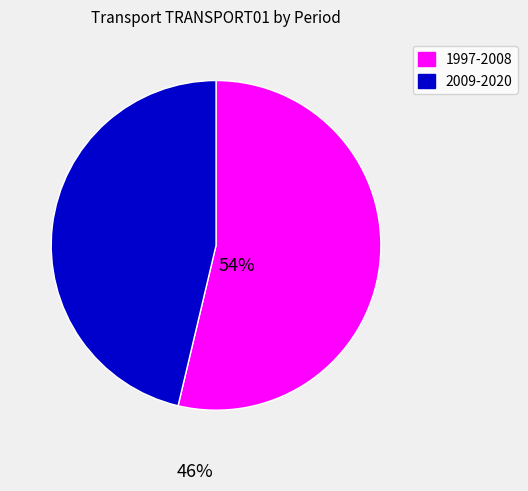

Is there any slice that represents more than half of the pie?

Yes